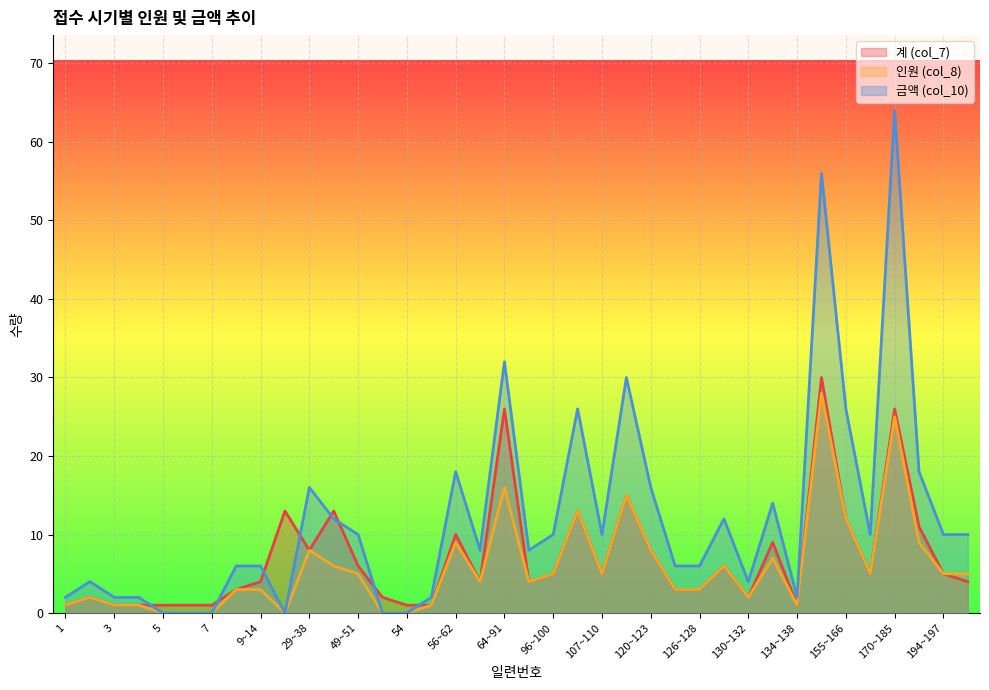

True or false: 계 (col_7) and 인원 (col_8) cross at least once.

False